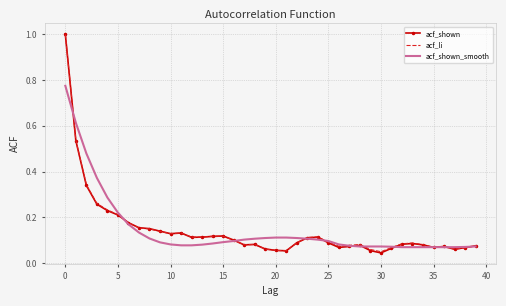

Which series has the widest spread of values?

acf_shown